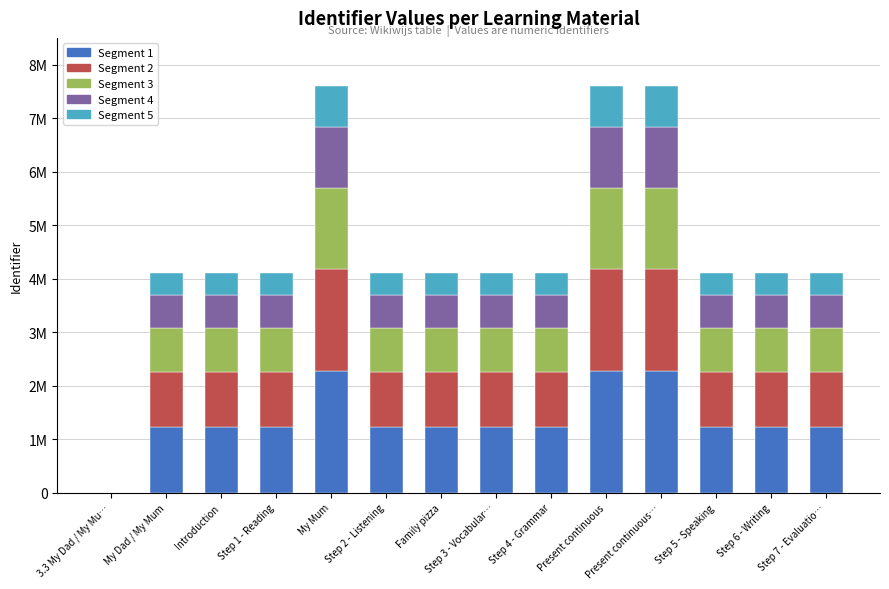

What are all the series names shown in the legend?

Segment 1, Segment 2, Segment 3, Segment 4, Segment 5